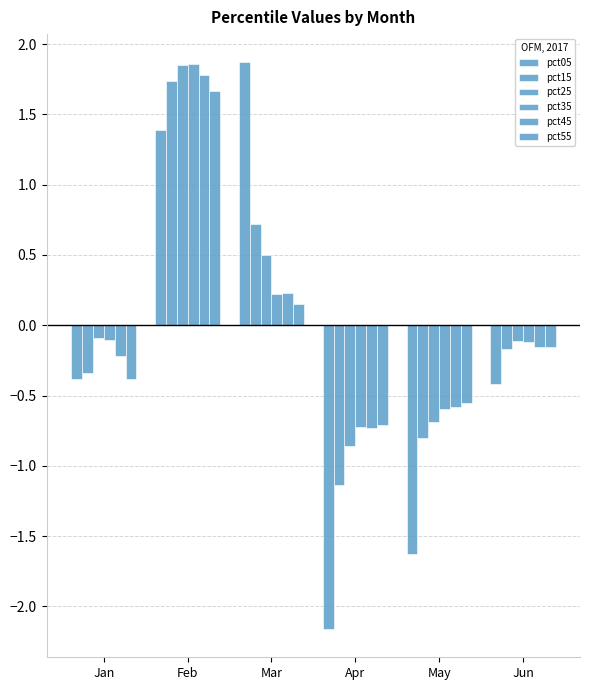

What is the sum of all pct45 values?

0.3